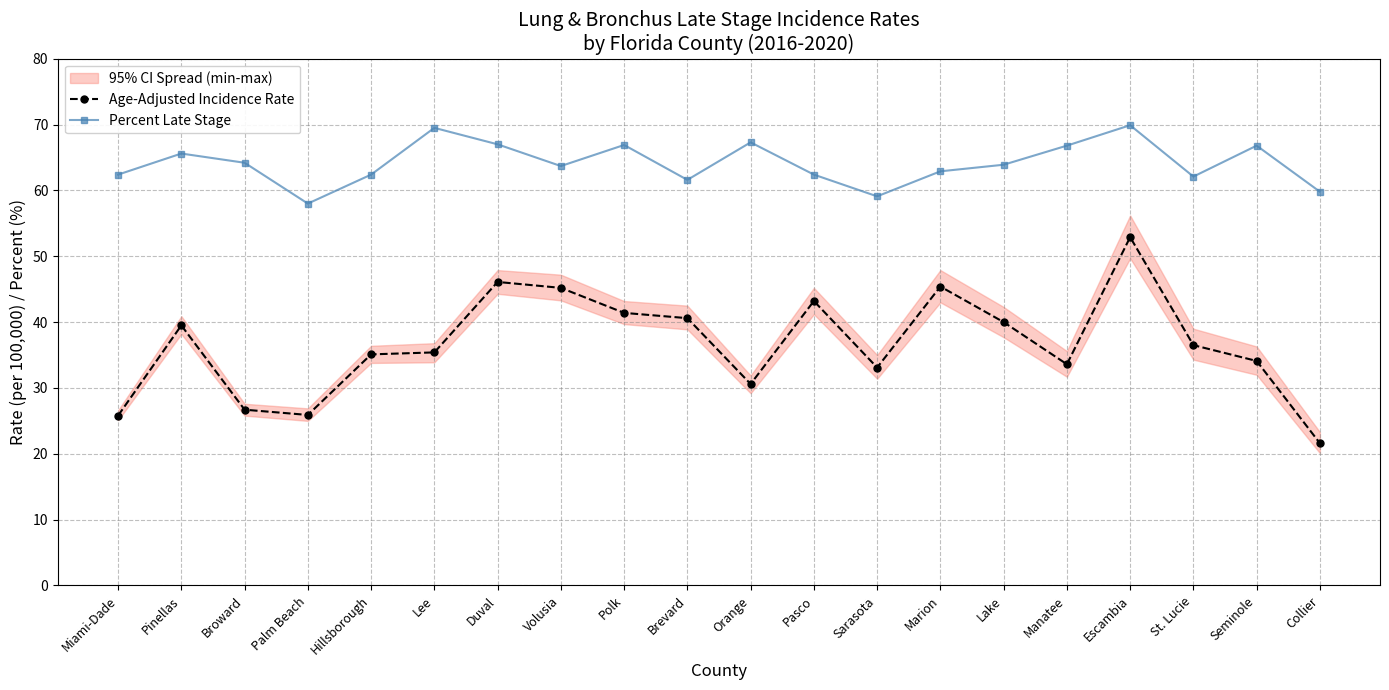

How many lines are shown in the chart?

2